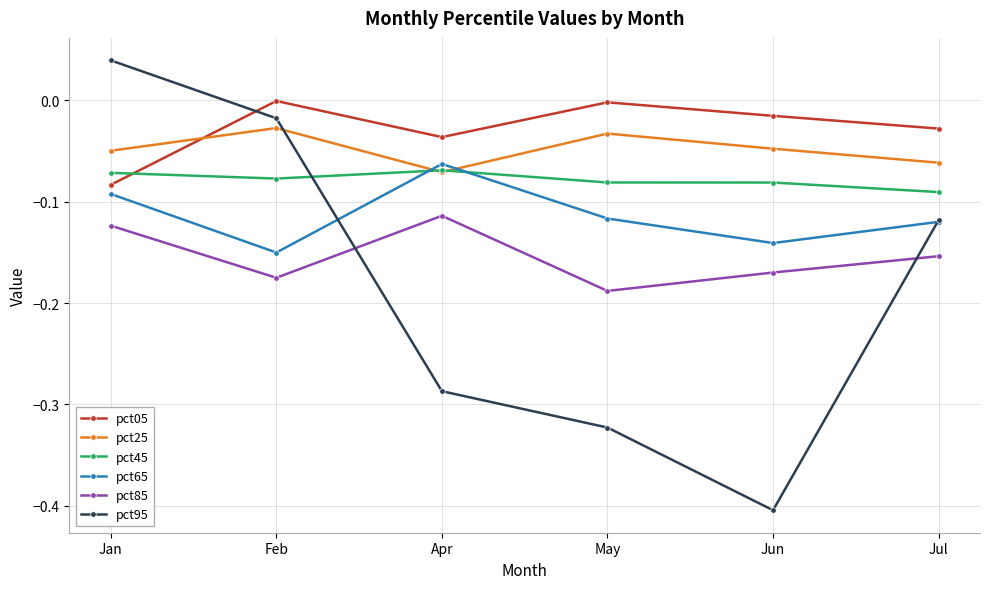

Between Jan and Jun, which series saw the biggest shift?

pct95